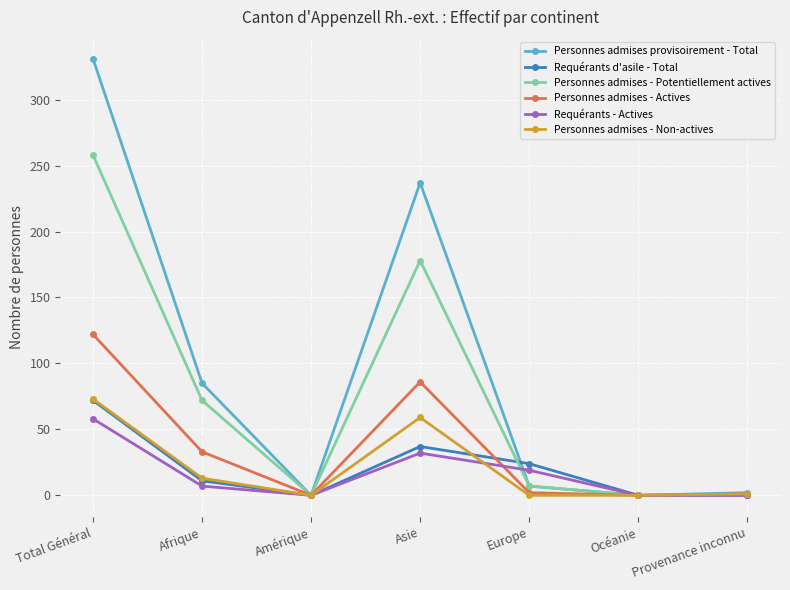

True or false: Personnes admises provisoirement - Total and Requérants - Actives intersect in this chart.

True